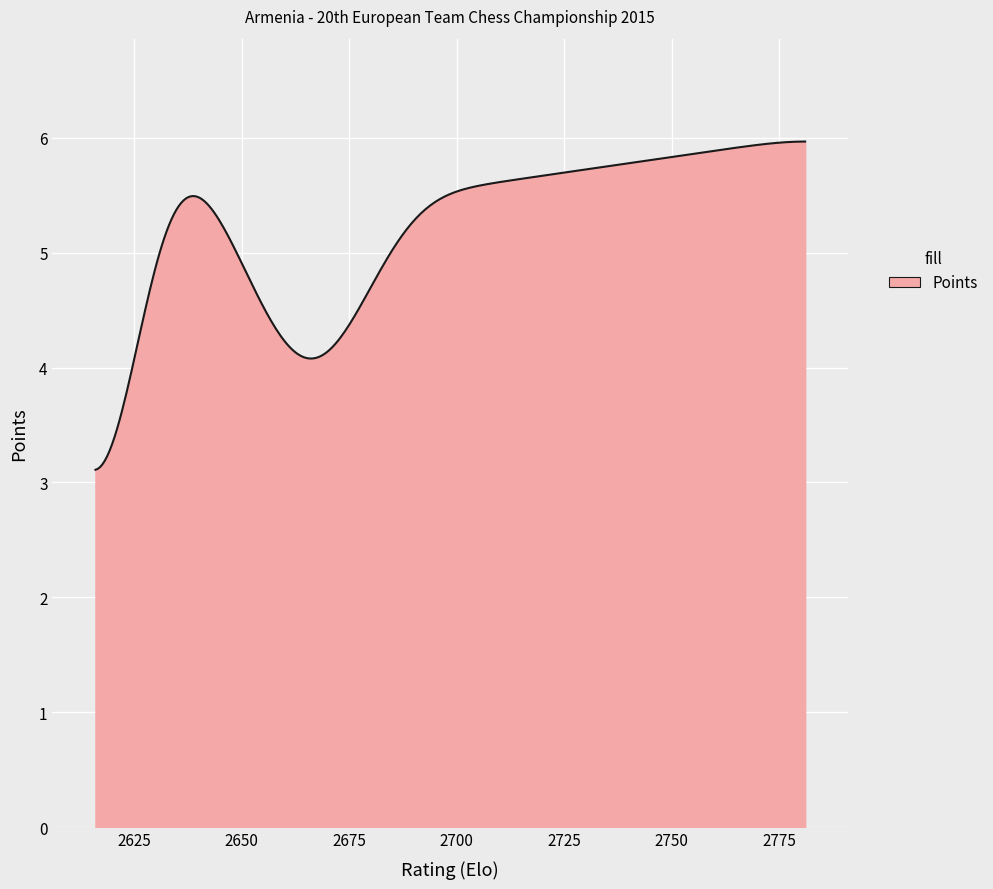

What is the minimum value shown in the chart?

3.1